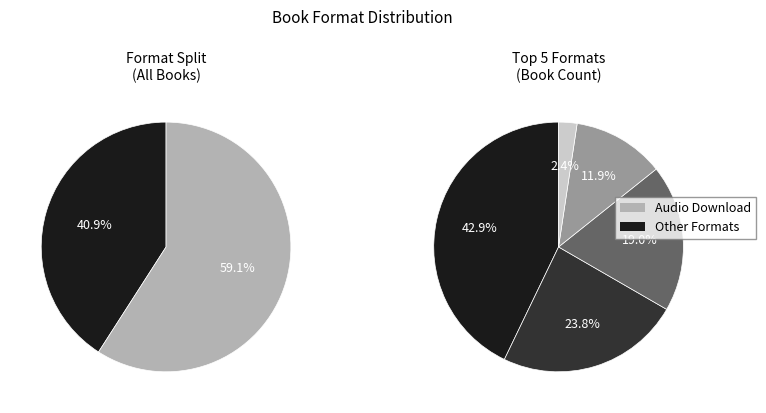

What is the smallest slice in the pie chart?

Hardcover